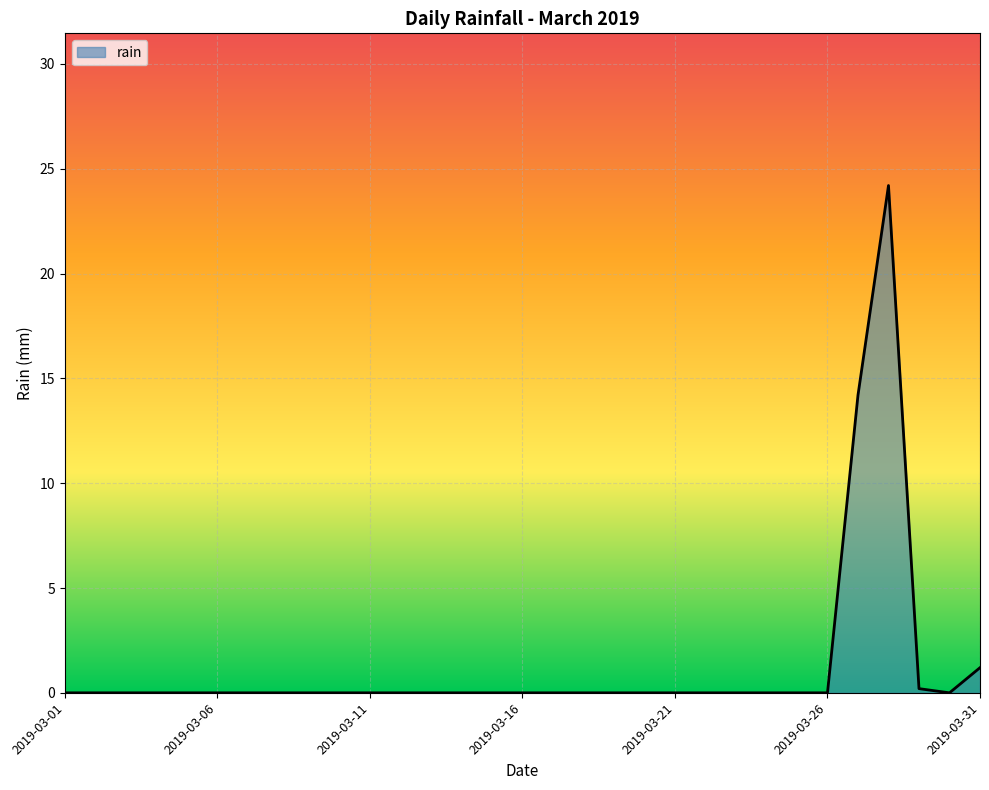

What is the difference between the maximum and minimum values?

24.2